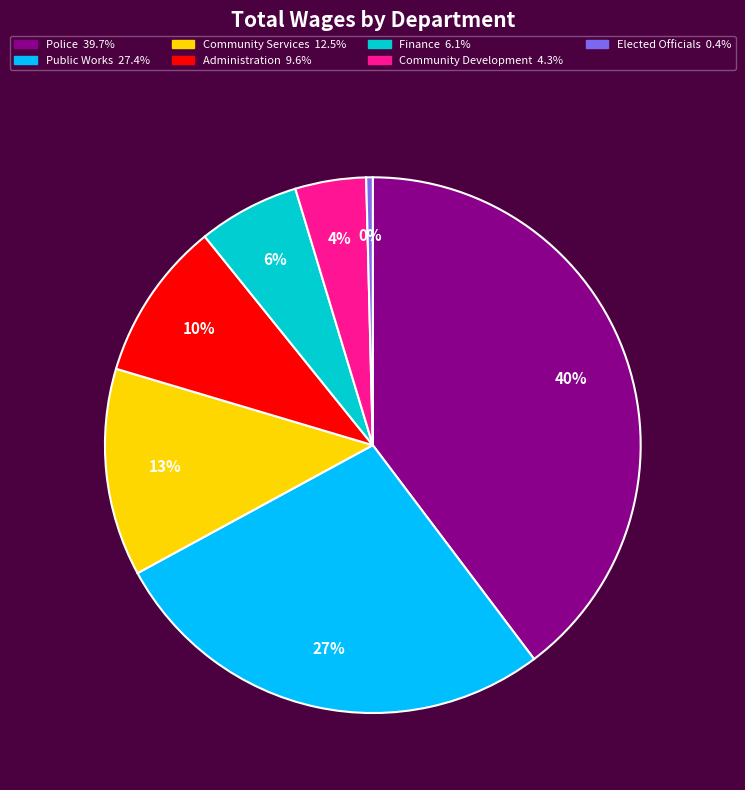

Between Community Services and Public Works, which is larger?

Public Works